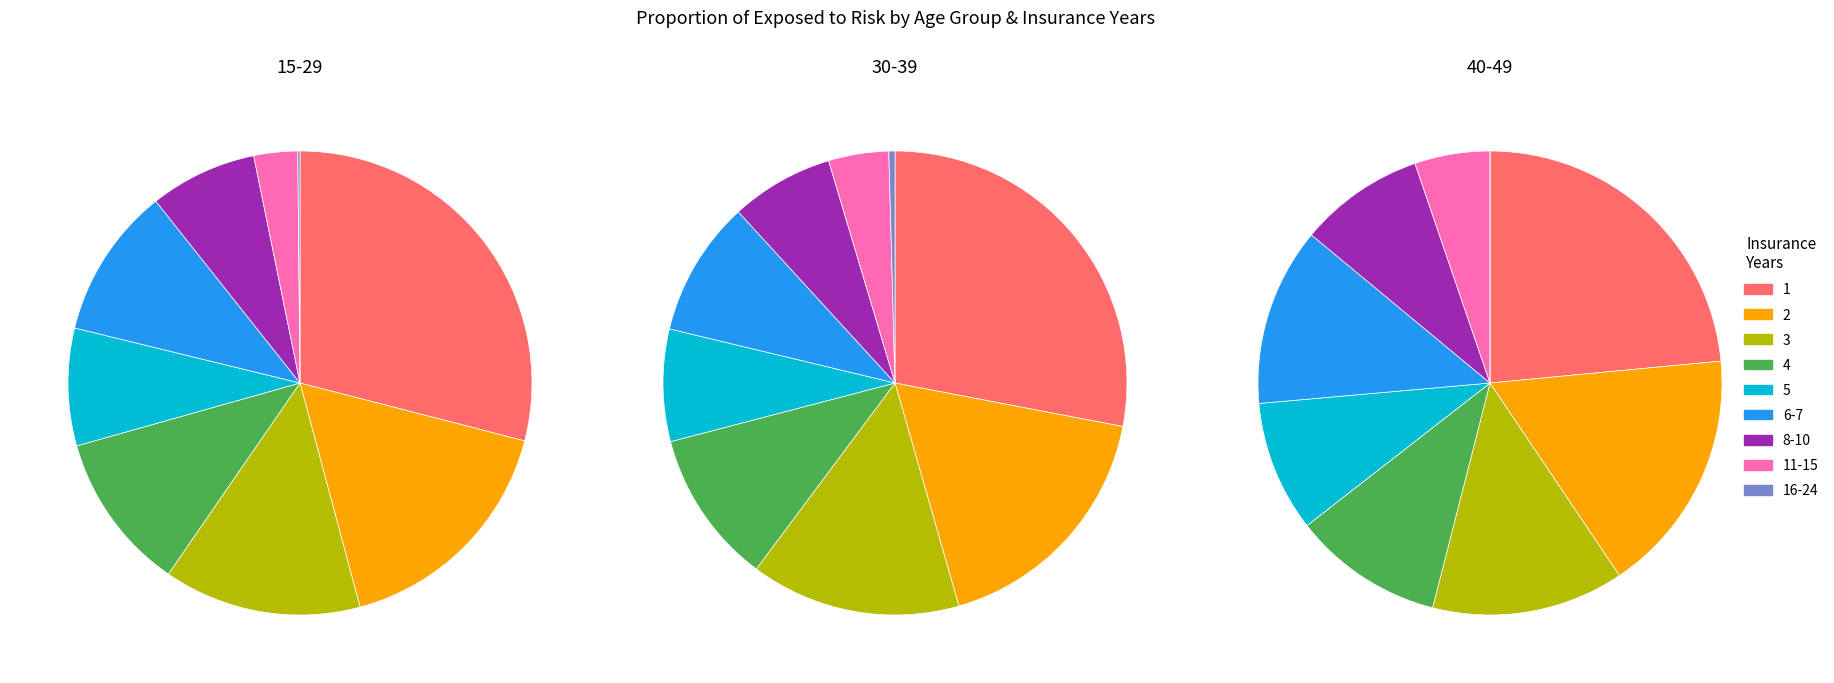

Which series has the largest range (max minus min)?

15-29